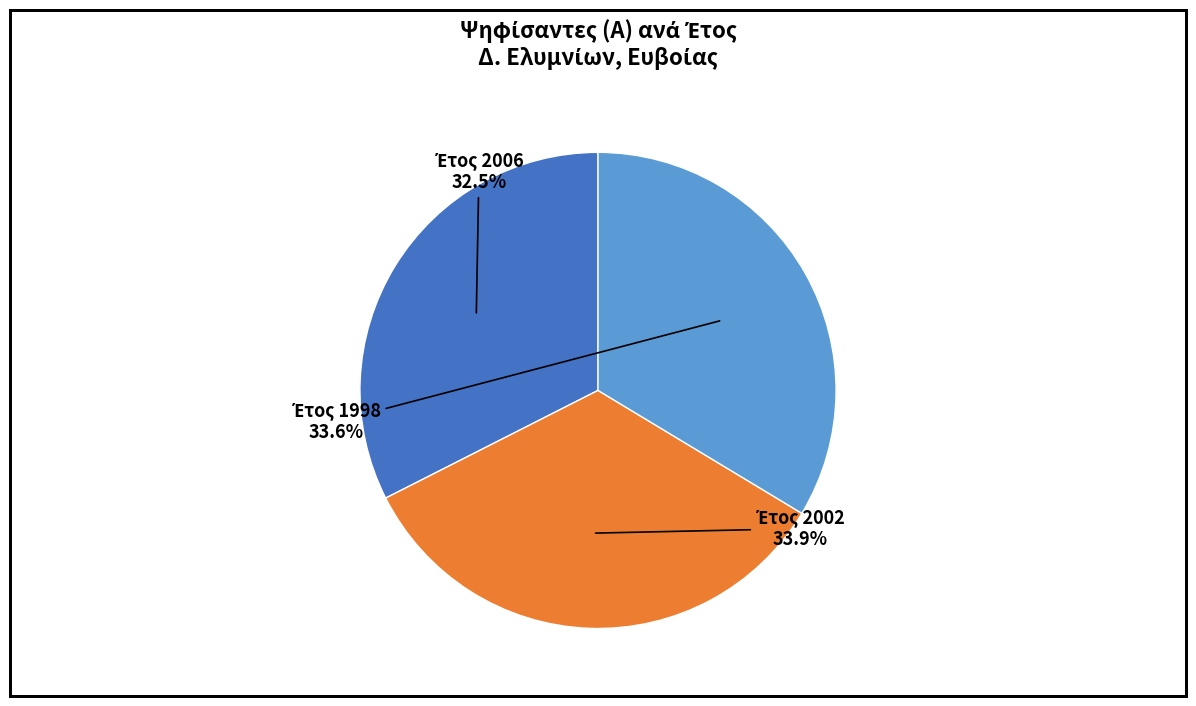

Does any single category account for the majority?

No